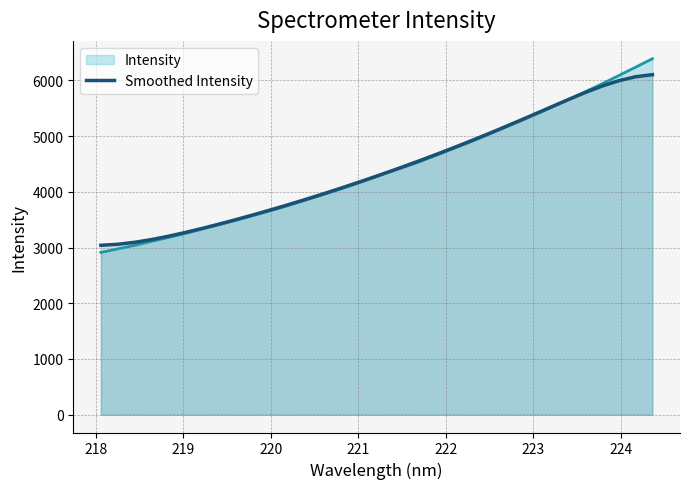

What is the smallest value displayed?

2913.1